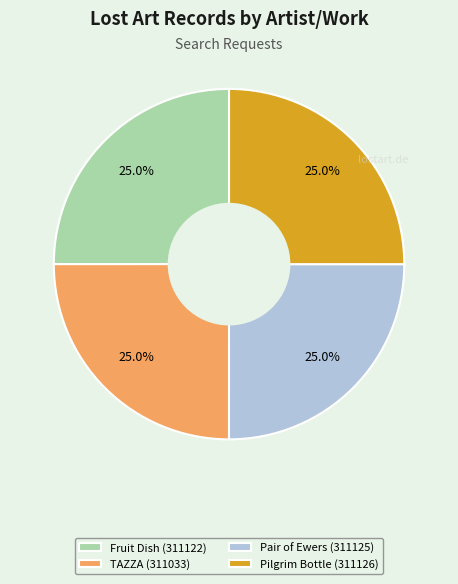

Count the number of slices in the pie.

4